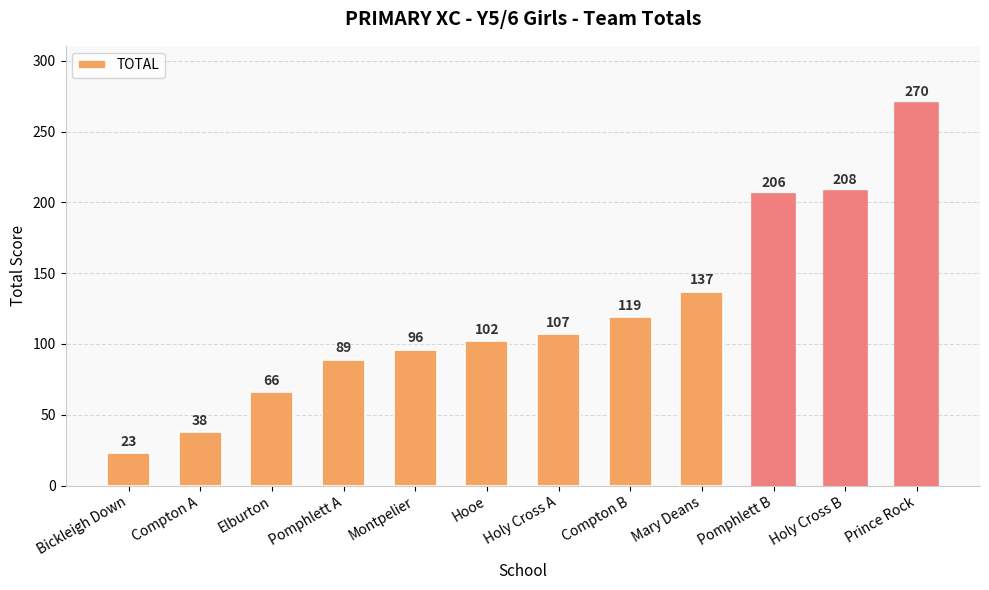

The chart shows a value of 178 at Prince Rock. True or false?

False